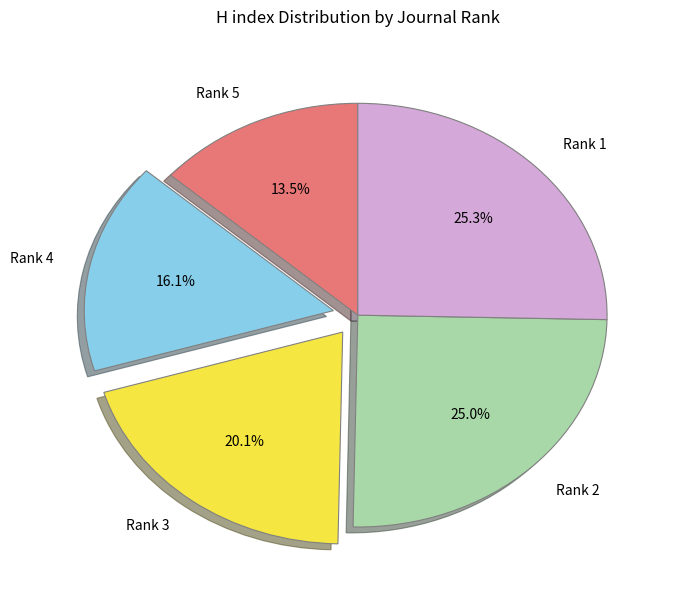

What is the smallest slice in the pie chart?

Rank 5